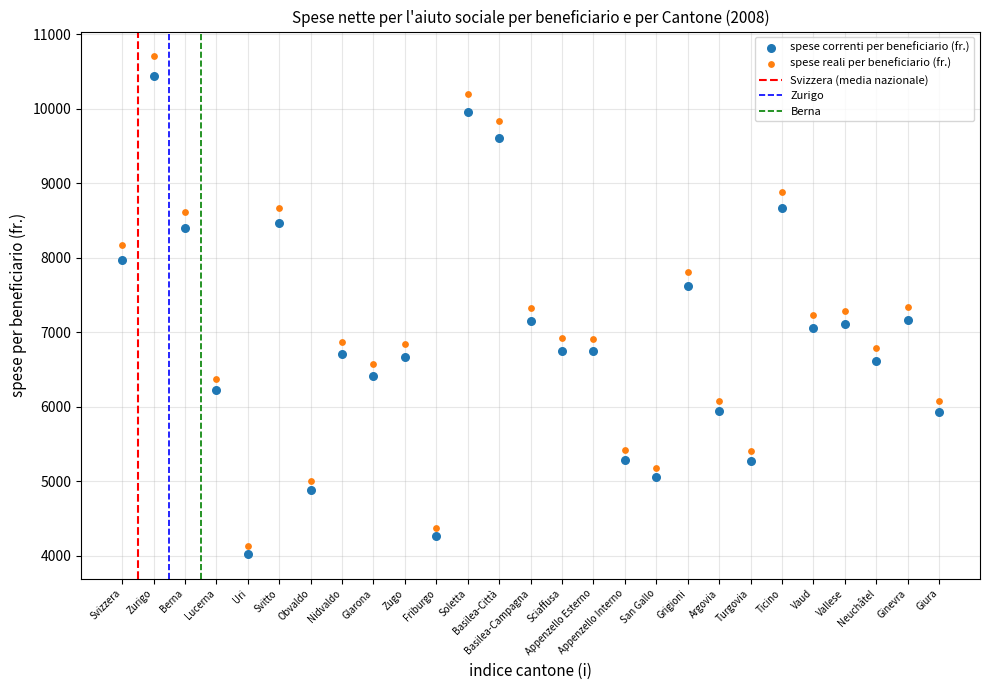

Across all data points, what is the range of Y values (max minus min)?

6677